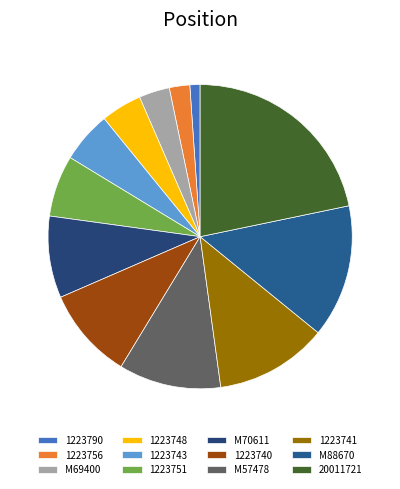

What is the change in value from M70611 to 20011721?

+12